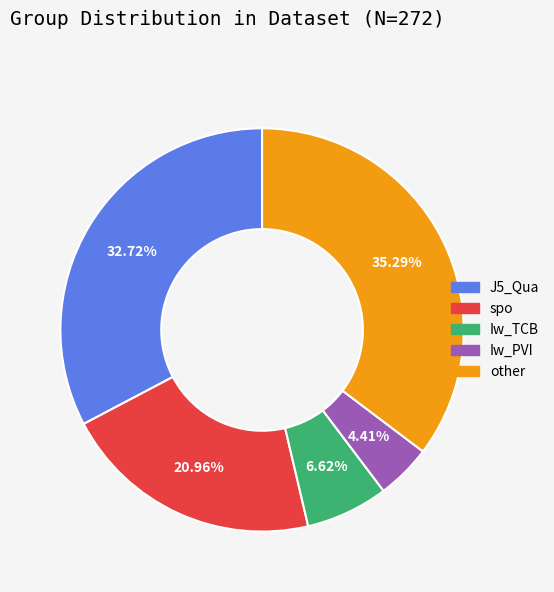

Is there a majority slice in this chart?

No